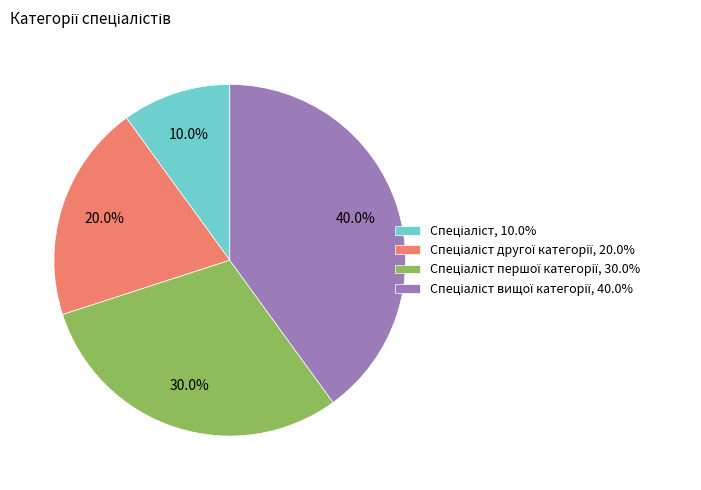

Count the number of slices in the pie.

4